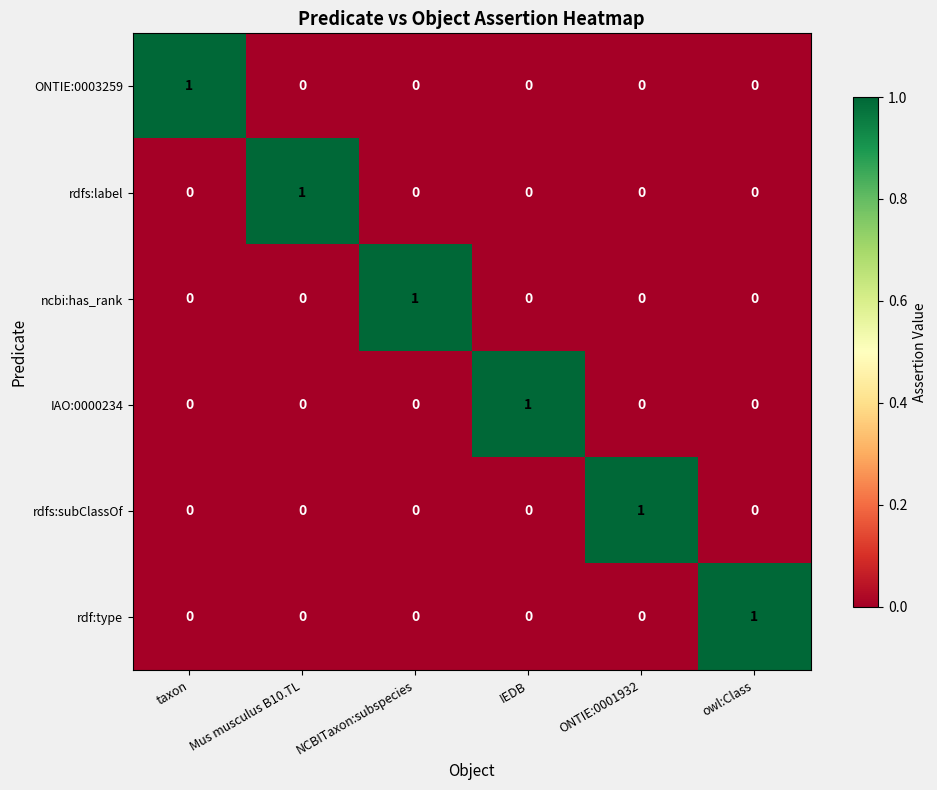

At how many categories does at least one series exceed 0?

6